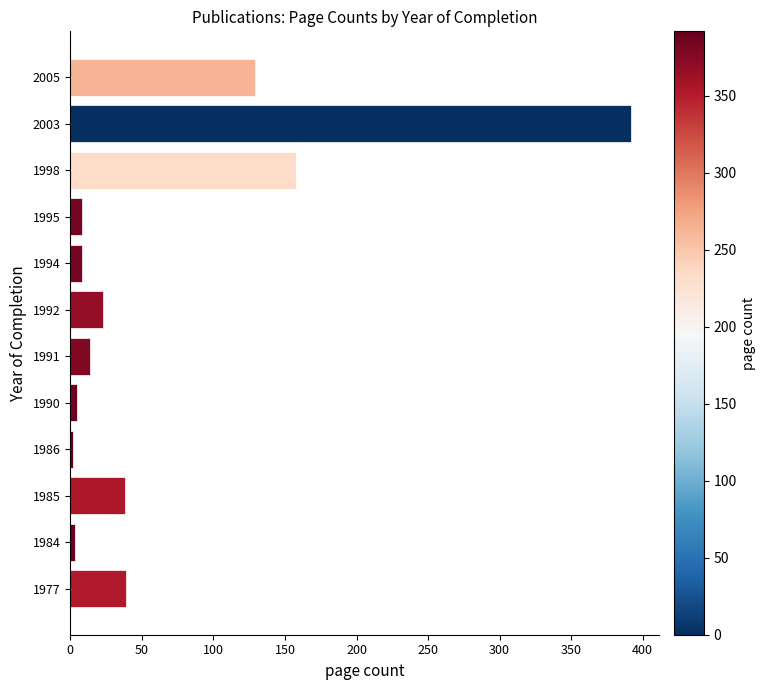

The chart shows a value of 253 at 1998. True or false?

False